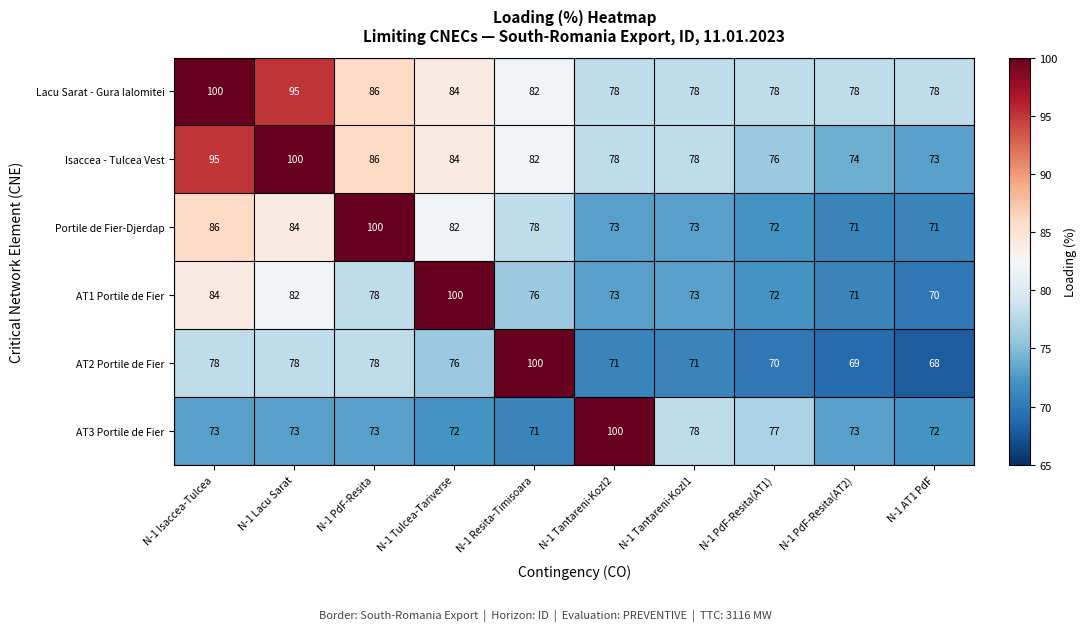

The value of Portile de Fier-Djerdap at N-1 PdF-Resita(AT1) is 72. True or false?

True